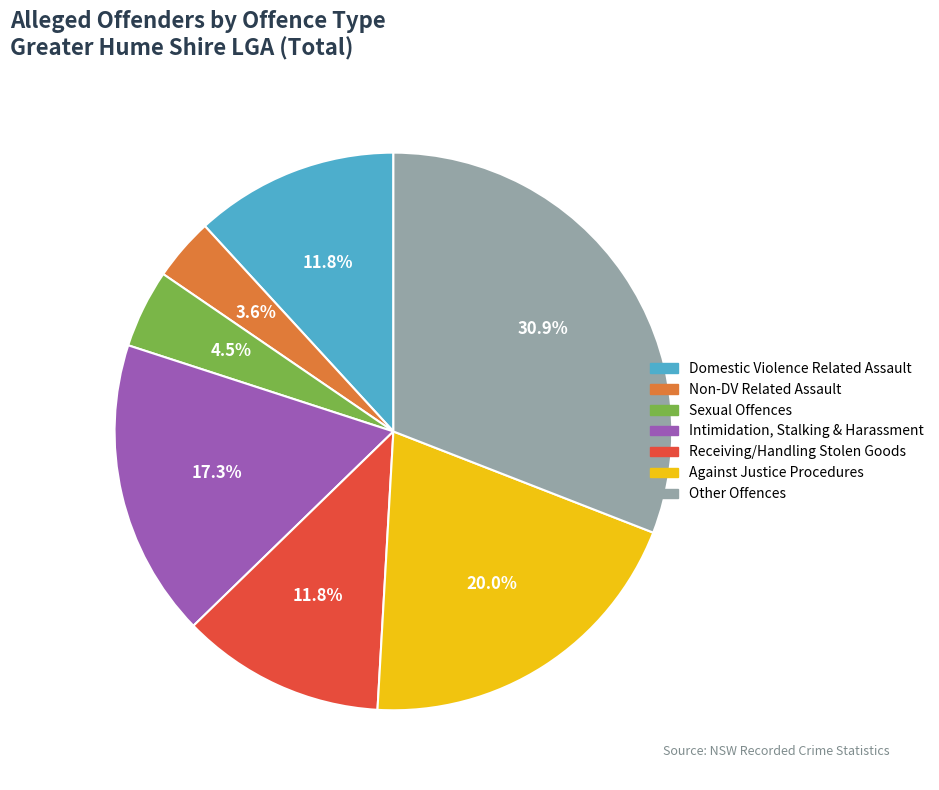

What is the smallest slice in the pie chart?

Non-DV Related Assault